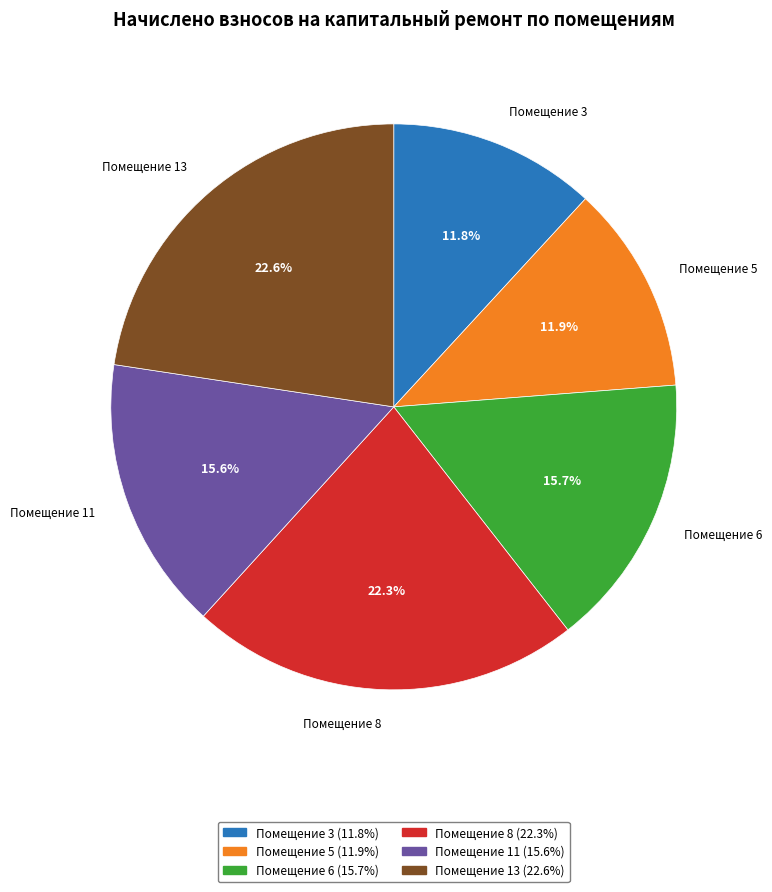

How many slices are in this pie chart?

6